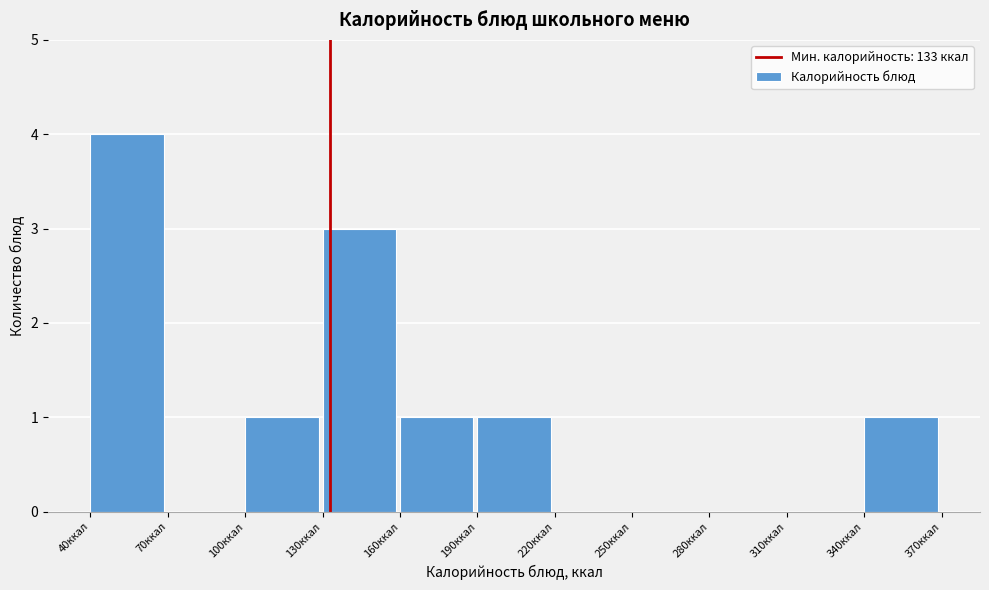

Reading left to right, transcribe this chart: for each bar, give the range it covers on the x-axis and its height. The values are not printed on the chart, so give them approximately, as read against the axis.

40 to 70: 4
70 to 100: 0
100 to 130: 1
130 to 160: 3
160 to 190: 1
190 to 220: 1
220 to 250: 0
250 to 280: 0
280 to 310: 0
310 to 340: 0
340 to 370: 1